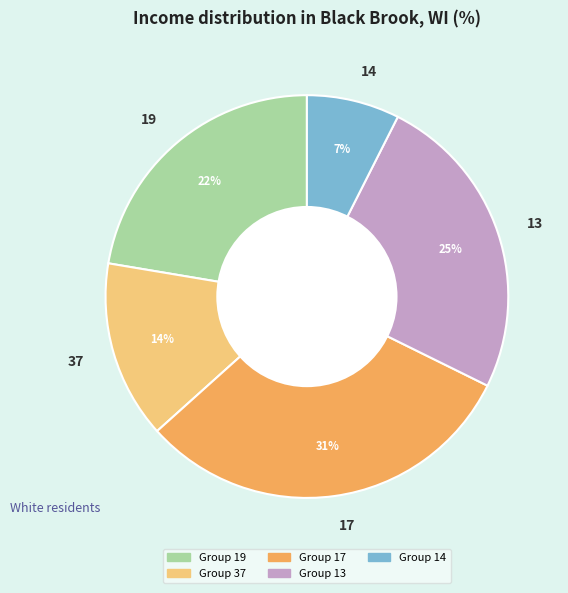

The 13 slice represents 25% of the pie. True or false?

True